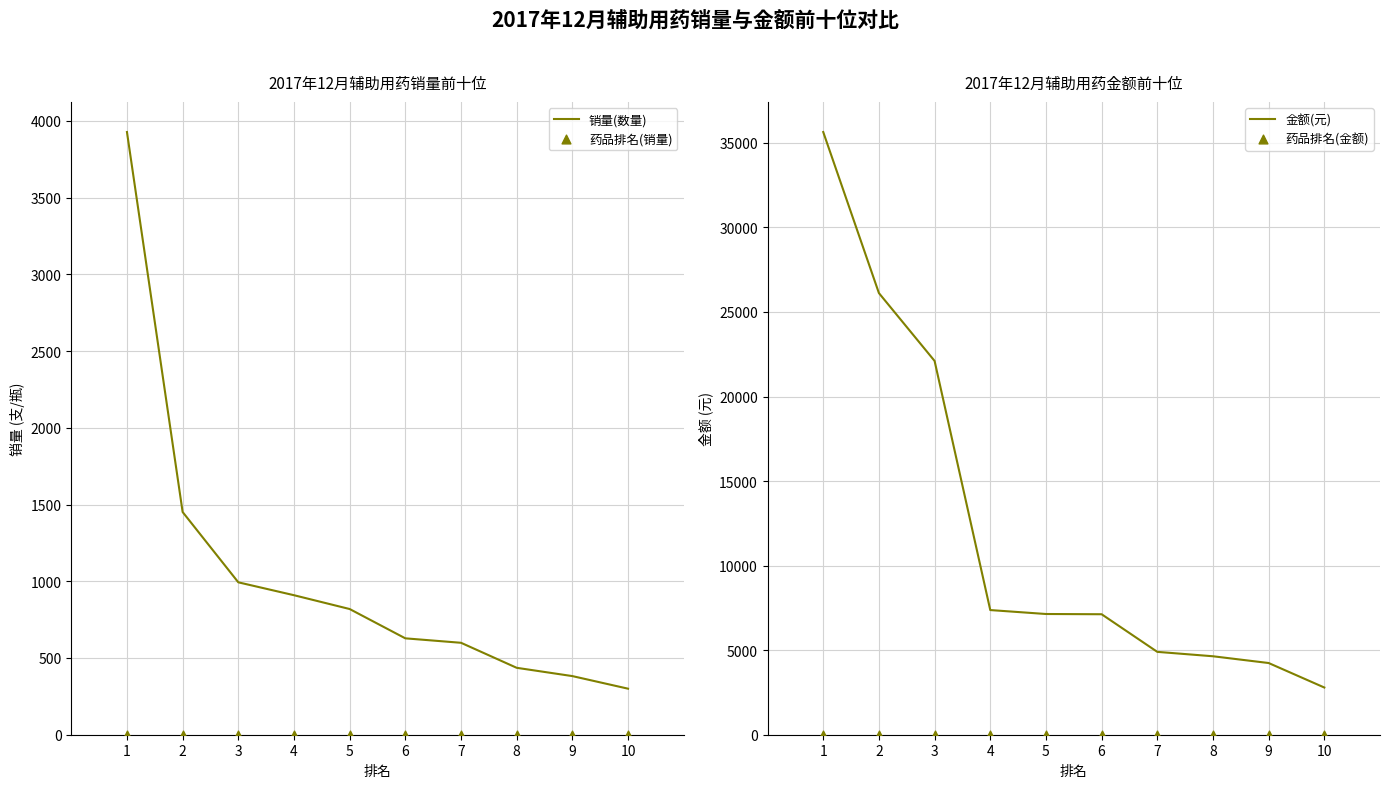

Is the value of 销量(数量) at 2 greater than the value of 药品排名(金额) at 8?

Yes